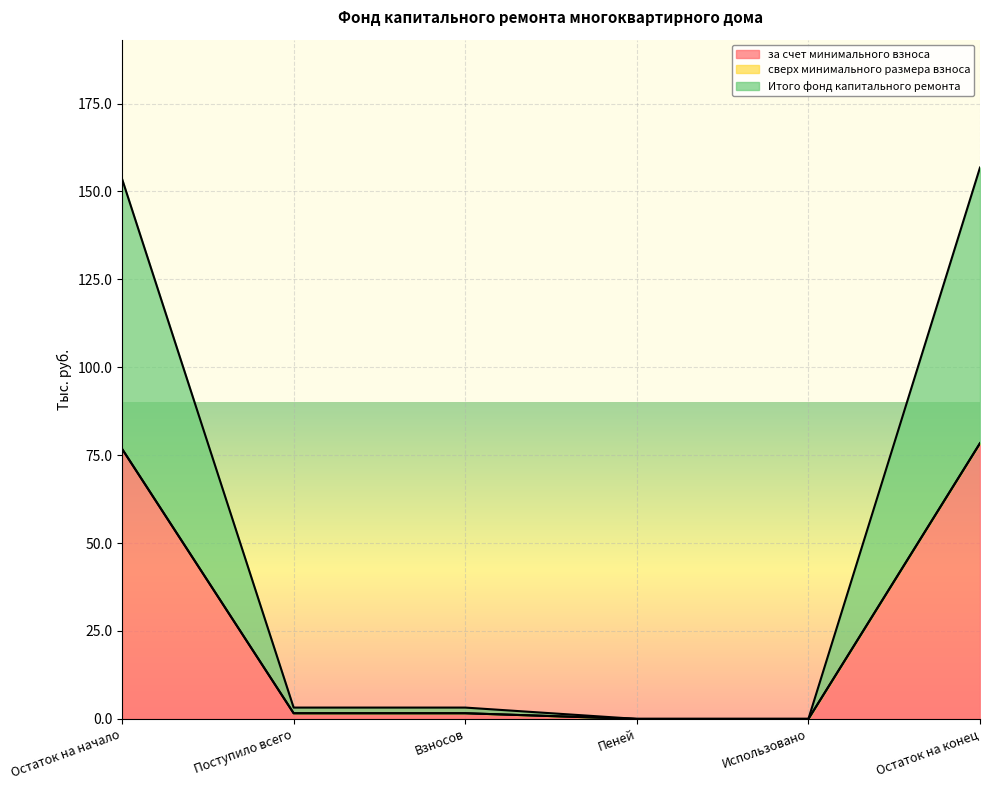

What is the maximum value for Итого фонд капитального ремонта?

78.4